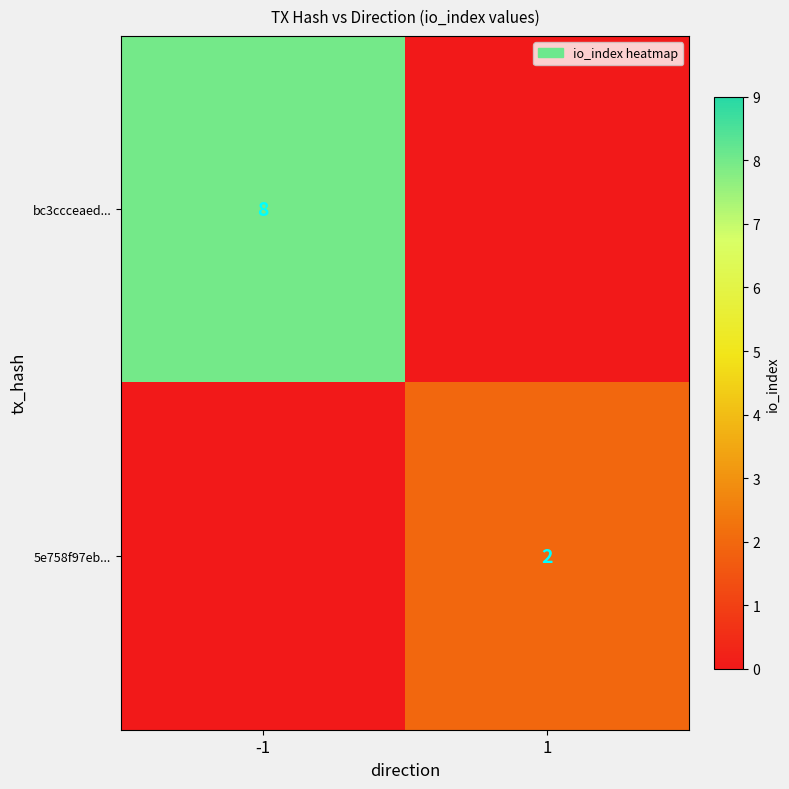

At how many categories does at least one series exceed 4?

1